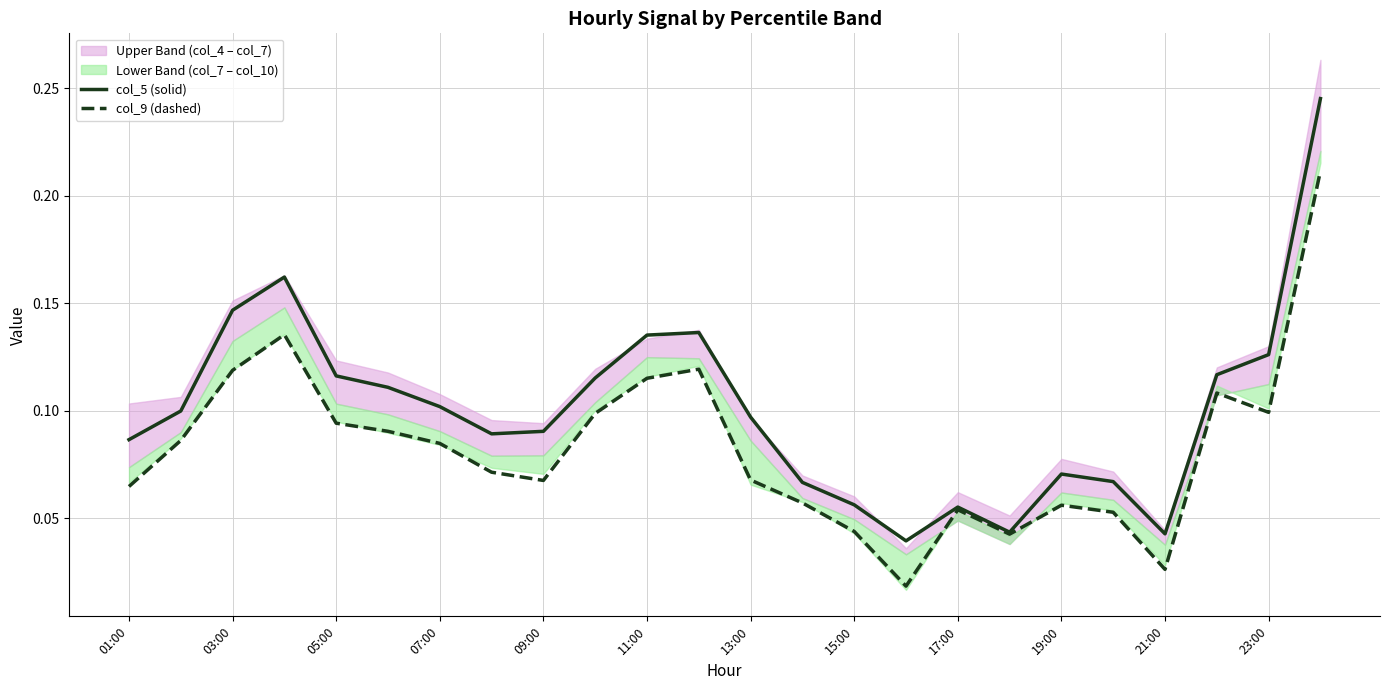

The col_5 (solid) series shows 0.1 at 07:00. True or false?

True